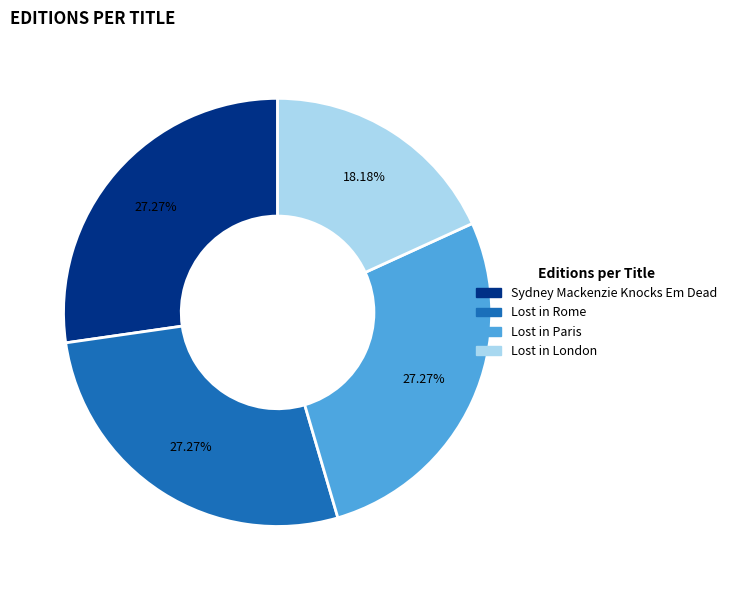

To the nearest percent, what is the difference between the largest and smallest slice percentages?

9%